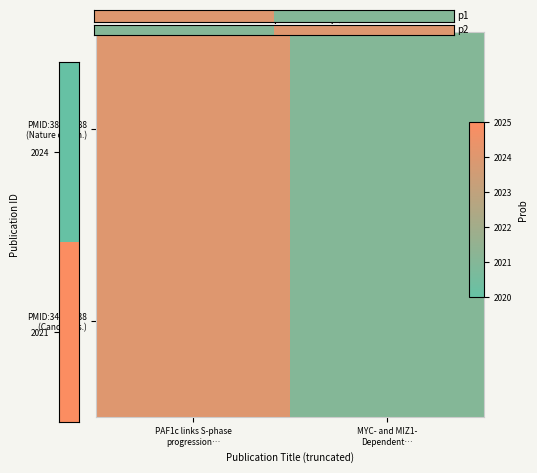

What is the greatest value displayed?

2024